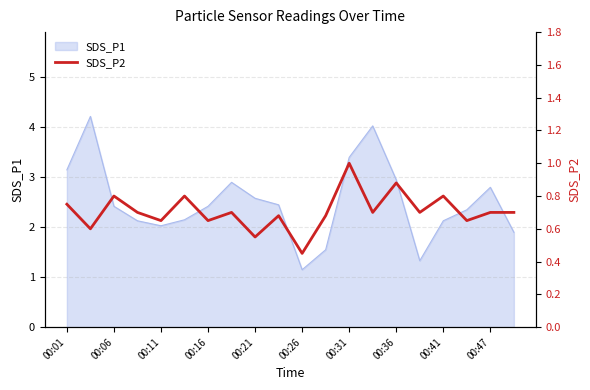

Is it true that SDS_P1 equals 3.4 at 00:31?

True